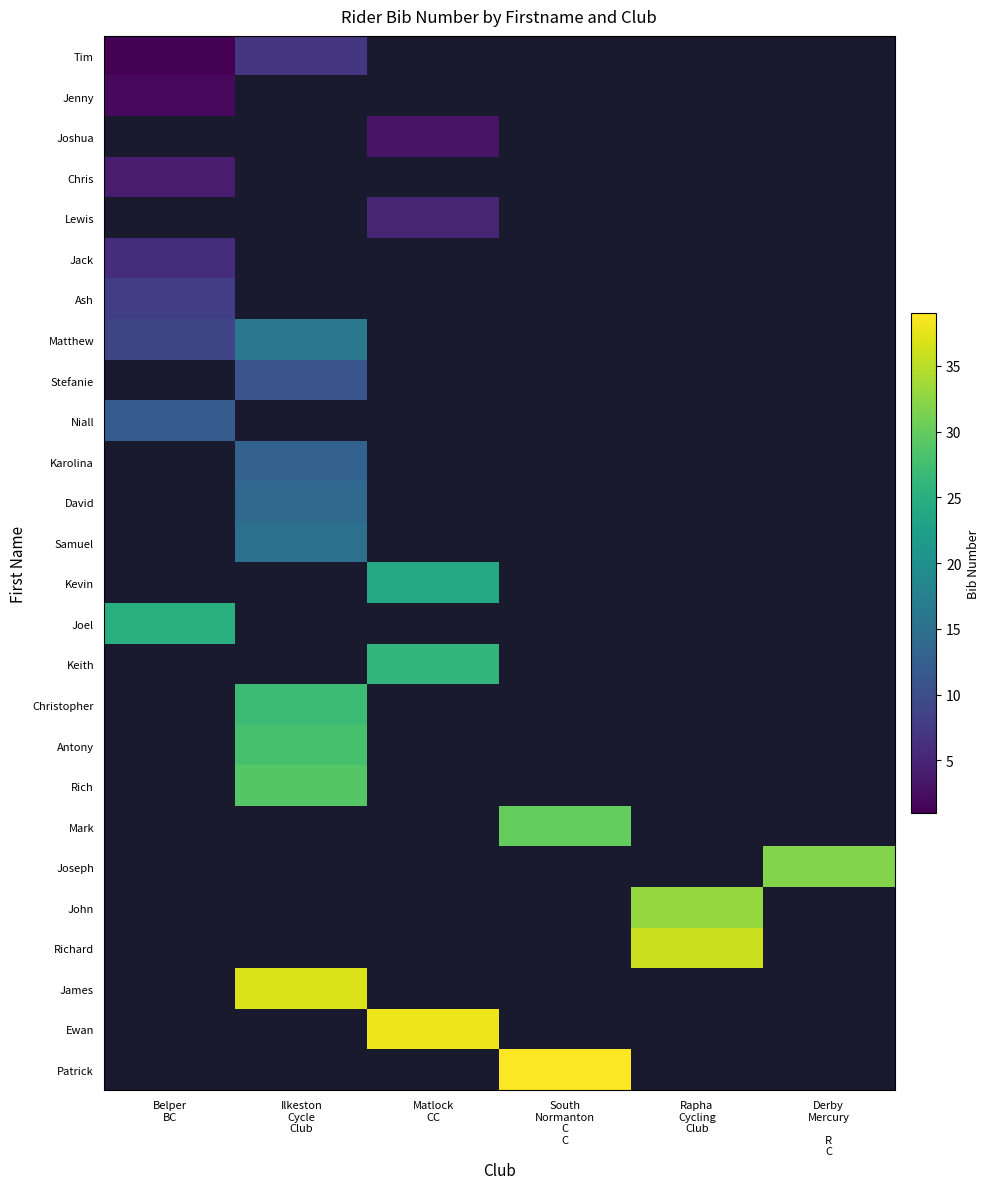

What is the difference between the highest and lowest values at Belper
BC?

25